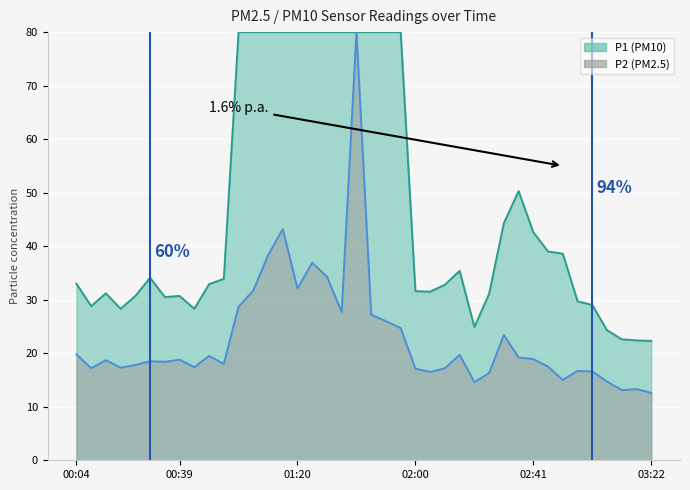

Read the value at 00:39.

18.8